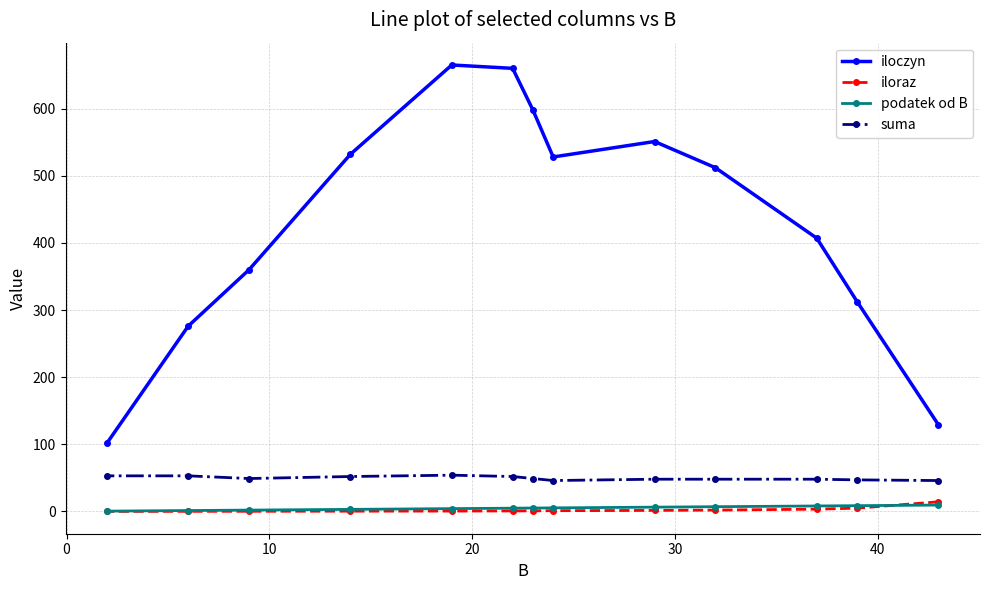

Is this an area chart (filled region under the line)?

No